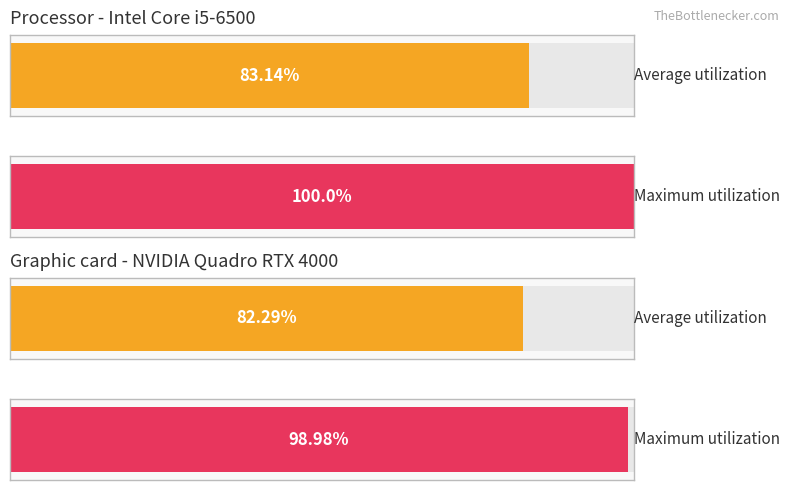

What are all the series names shown in the legend?

Average utilization, Maximum utilization